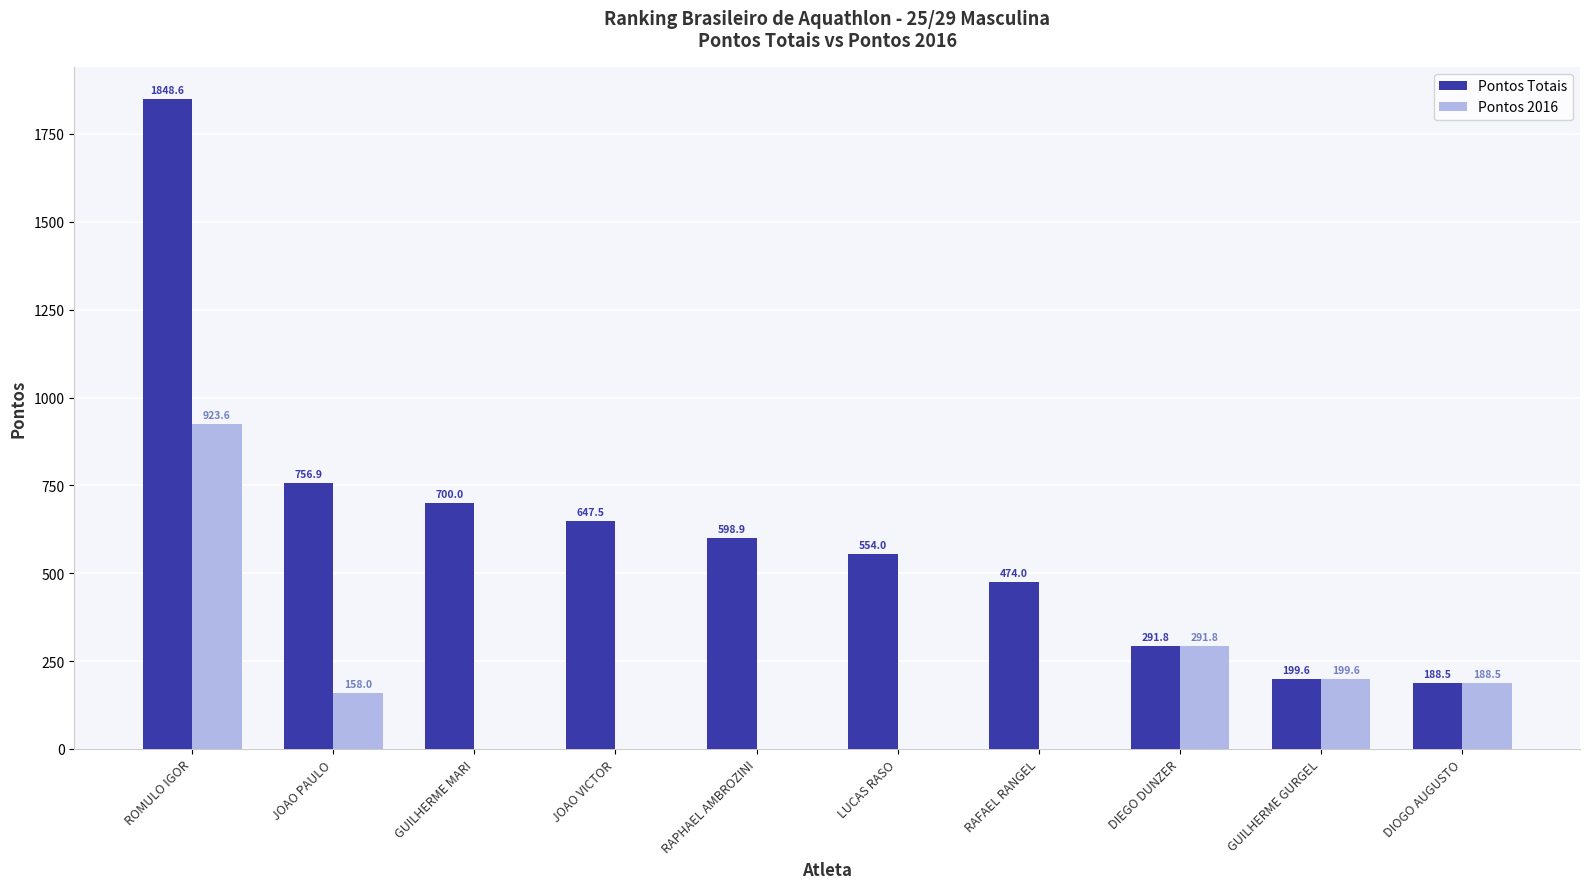

How many series are shown in this chart?

2